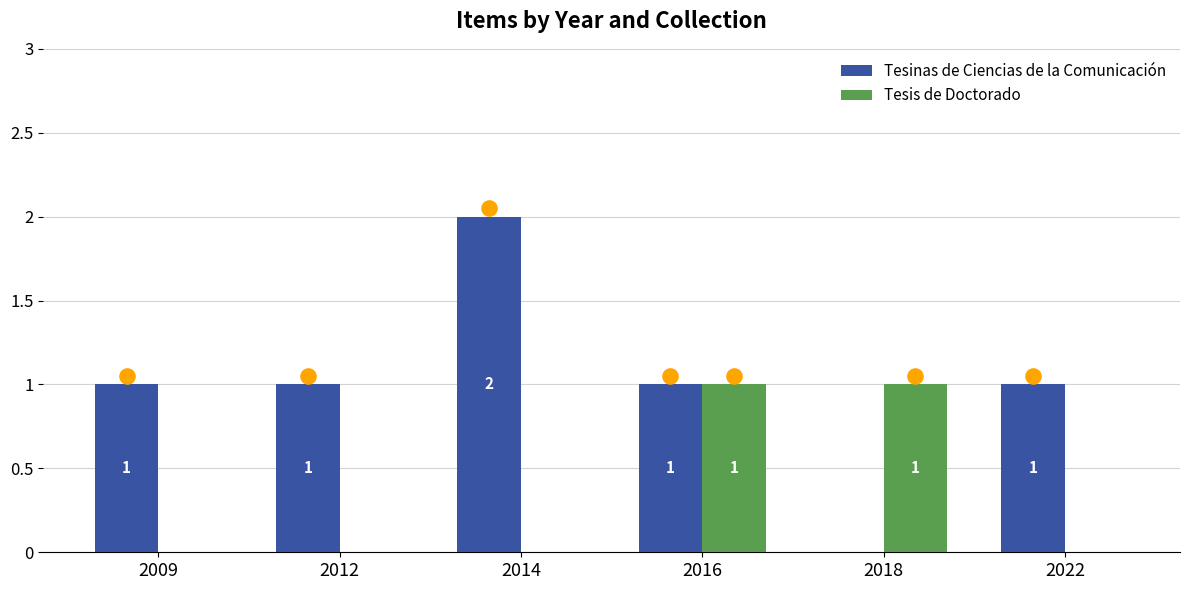

Which series contains the lowest Y value?

Tesinas de Ciencias de la Comunicación